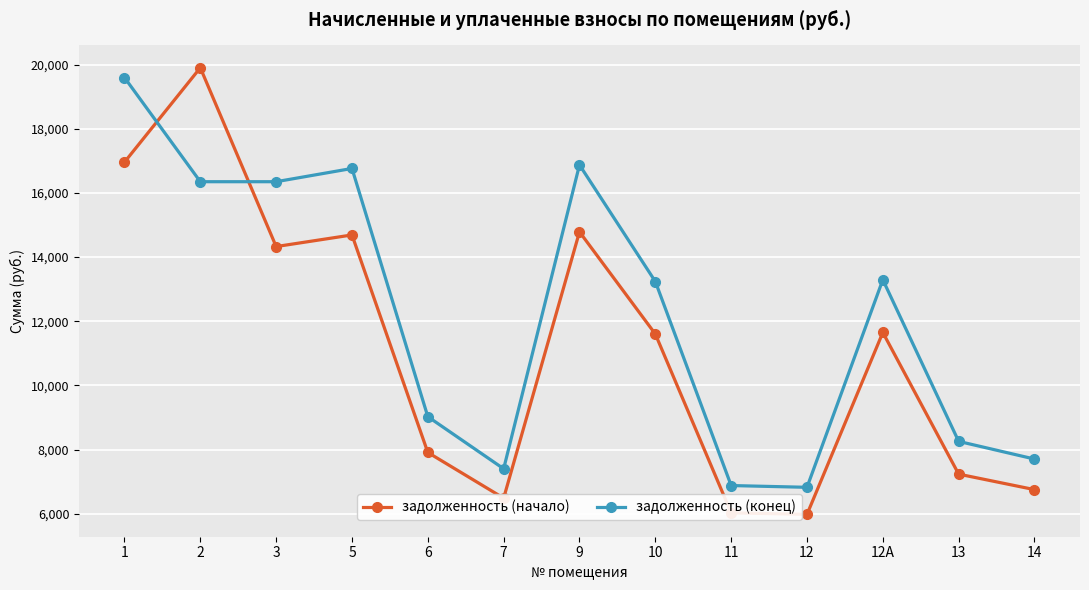

What is the total value across all series at 9?

31656.5